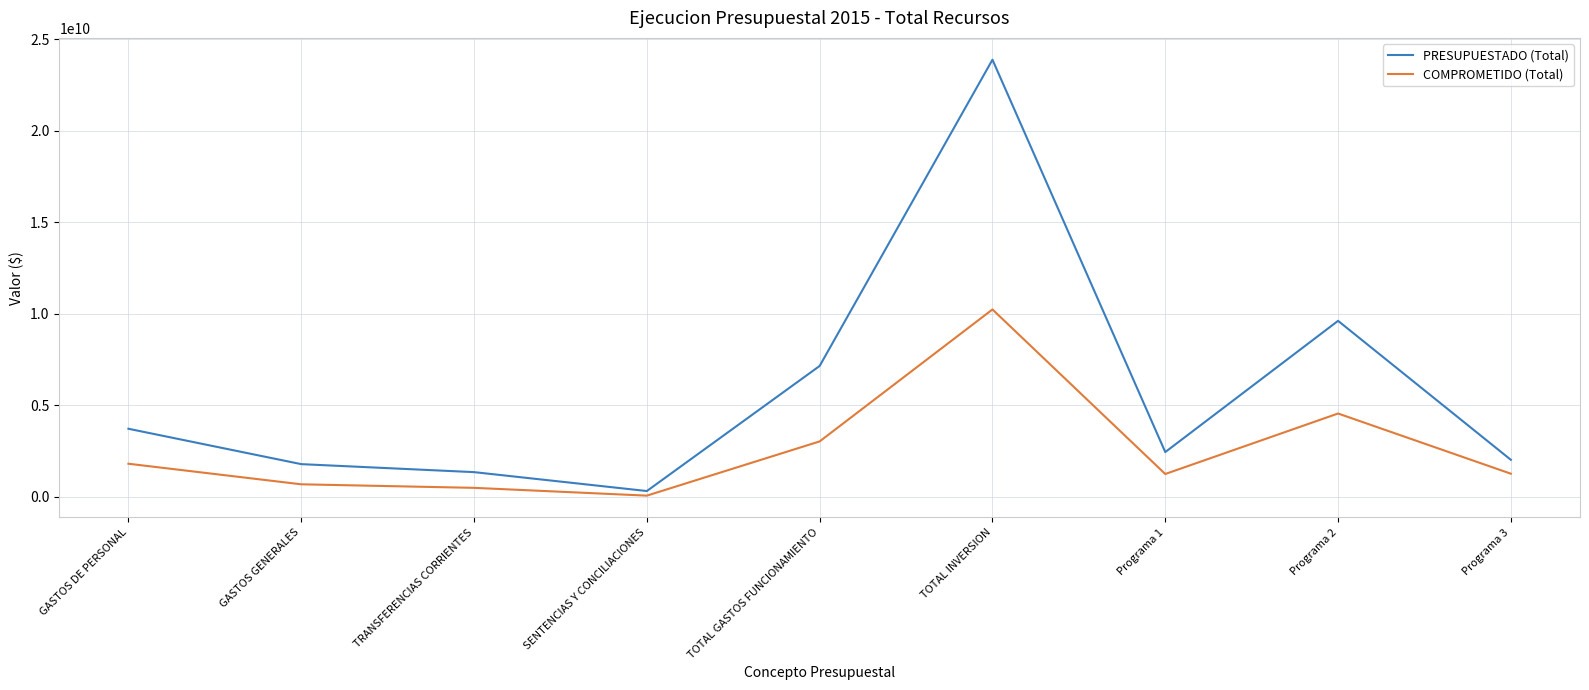

At which category does the chart reach its minimum across all series?

SENTENCIAS Y CONCILIACIONES